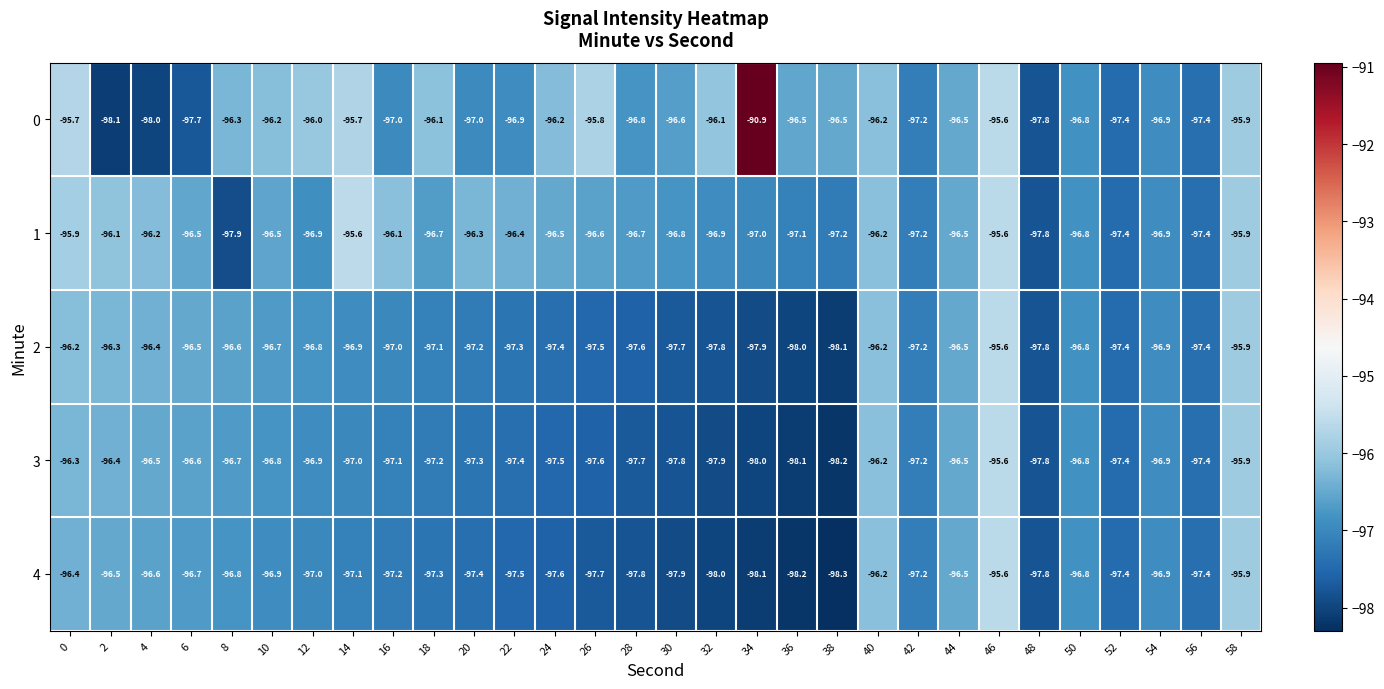

How many distinct data groups are displayed?

5